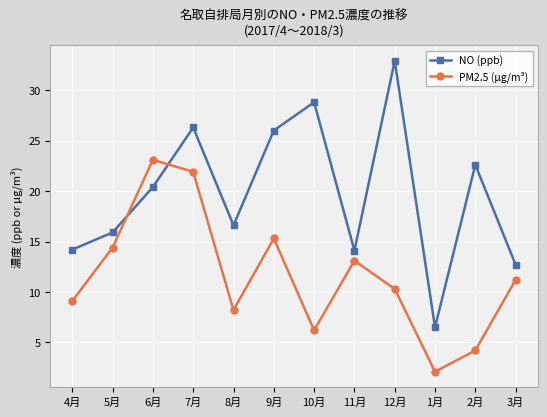

What is the total value across all series at 10月?

35.0